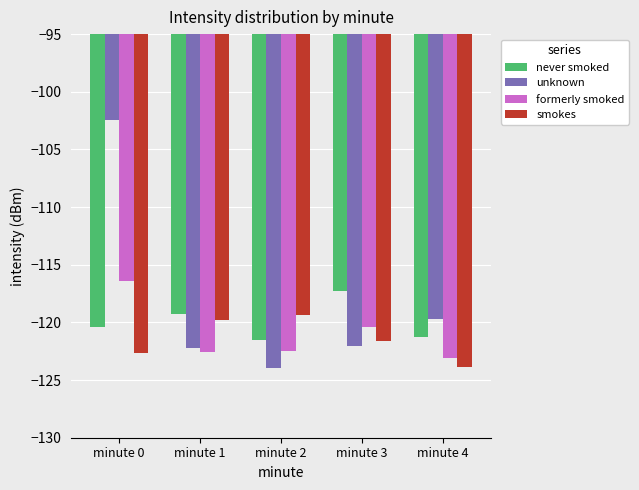

What is the difference between the second highest and second lowest values in the formerly smoked series?

2.2